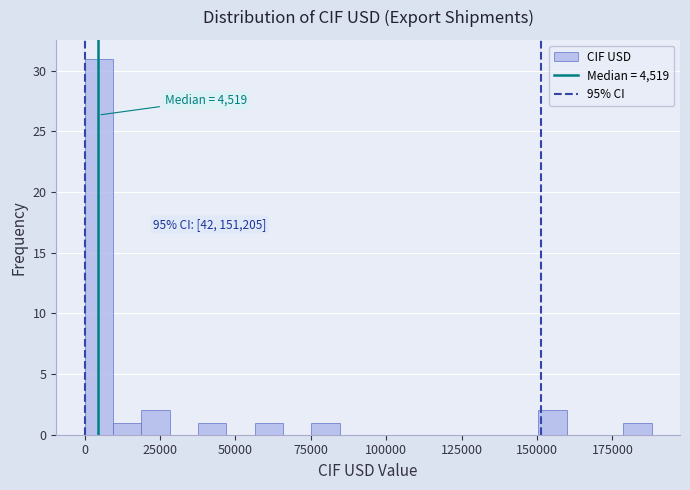

Around what value on the x-axis is the tallest bar? Give the approximate position of its centre, as read against the axis.

5000